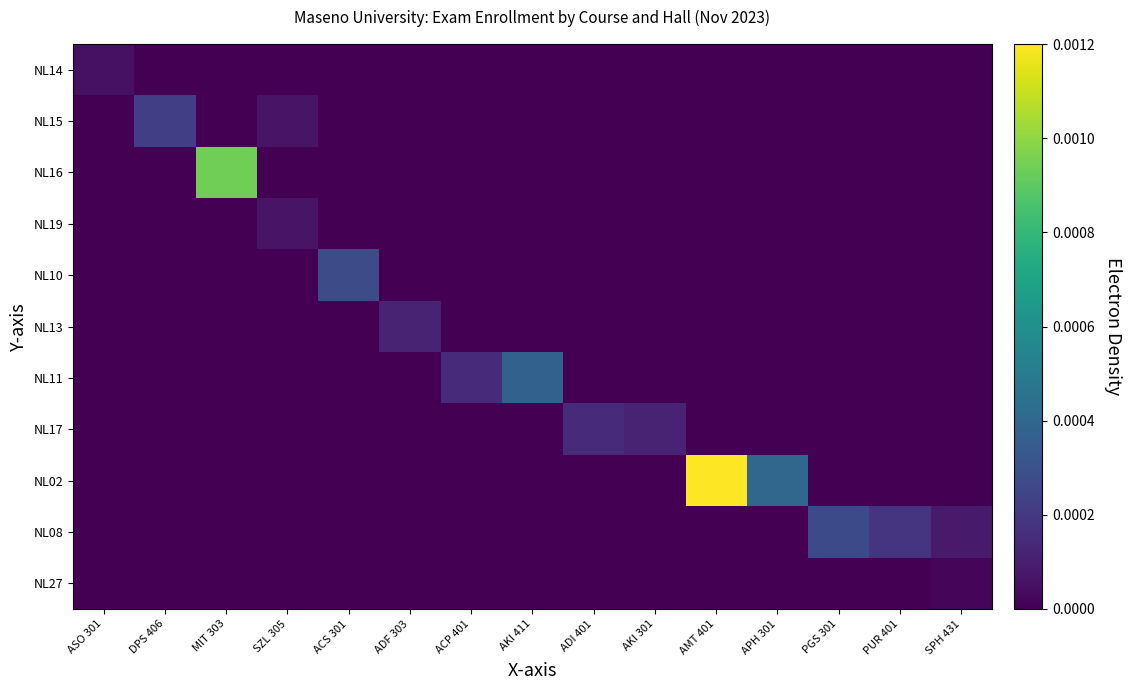

At which category is the sum across all series the highest?

AMT 401